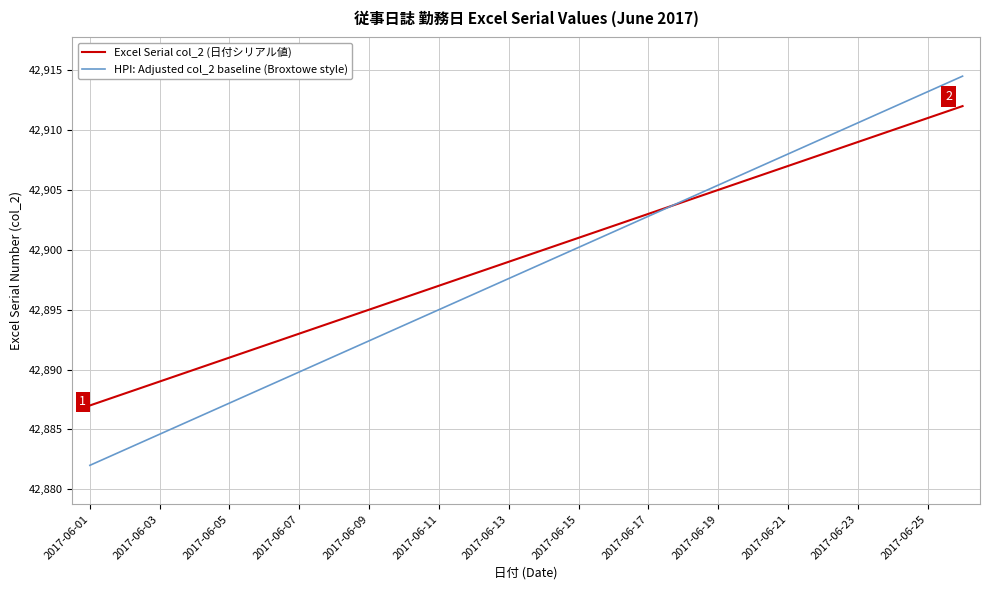

Does the chart display data point markers on the line(s)?

No